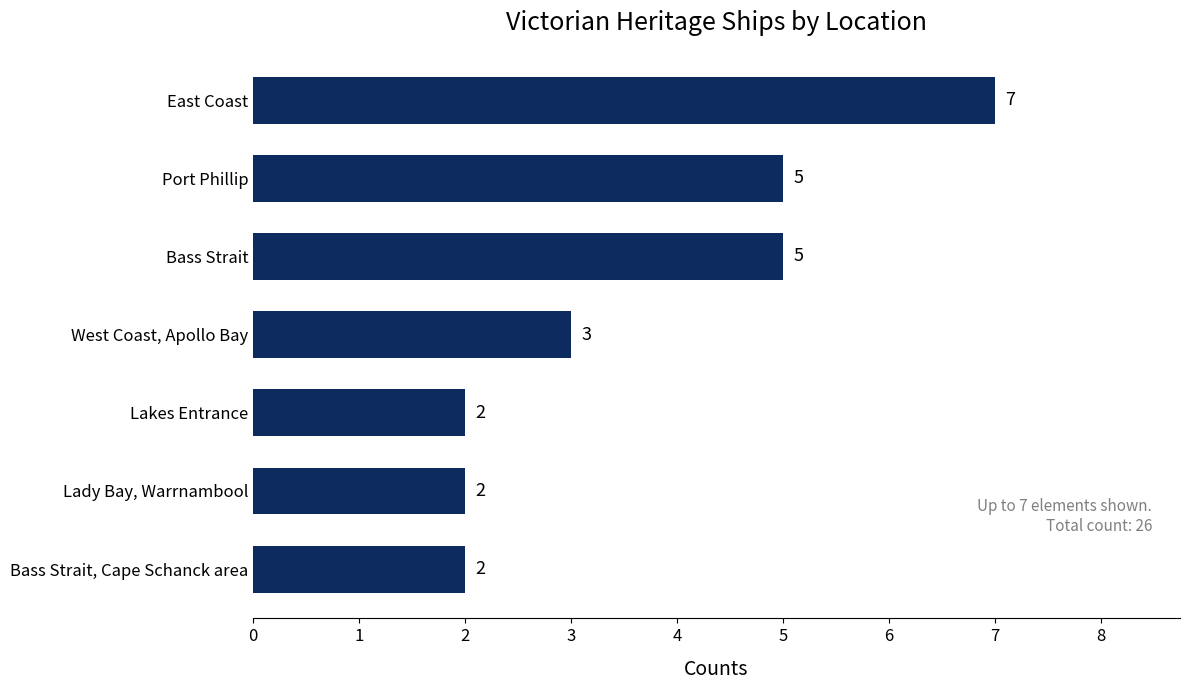

The value at Lakes Entrance is 2. True or false?

True